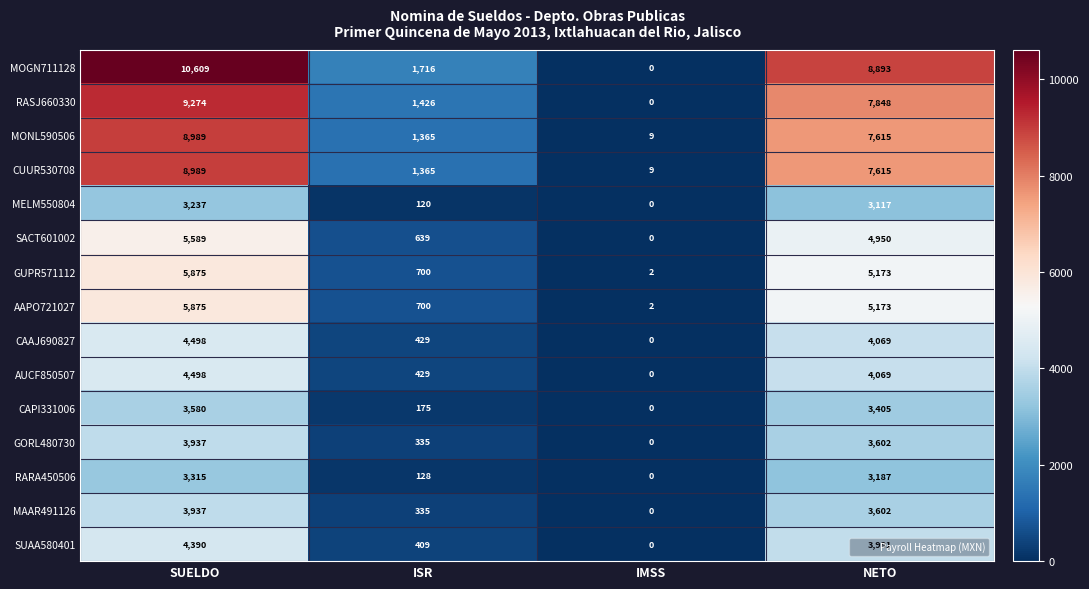

Is it true that MONL590506 equals 9 at IMSS?

True